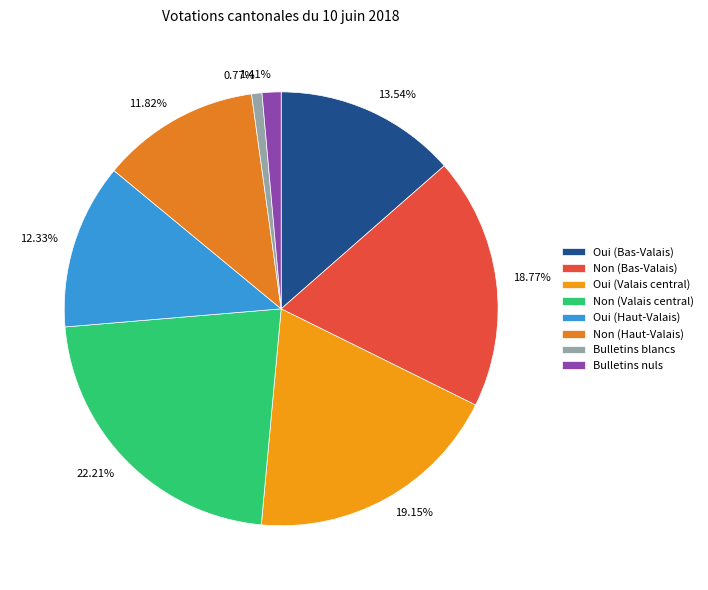

To the nearest percent, what is the difference between the Oui (Bas-Valais) and Bulletins nuls slice percentages?

12%